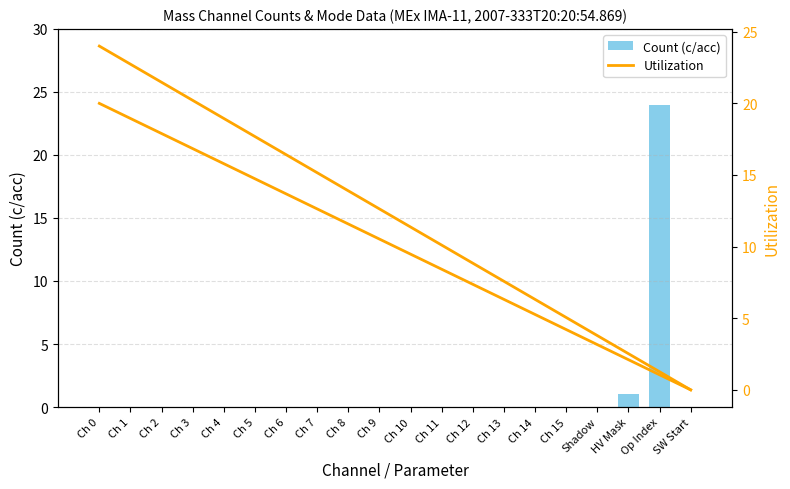

List the series in order of their overall mean, lowest first.

Count (c/acc), Utilization